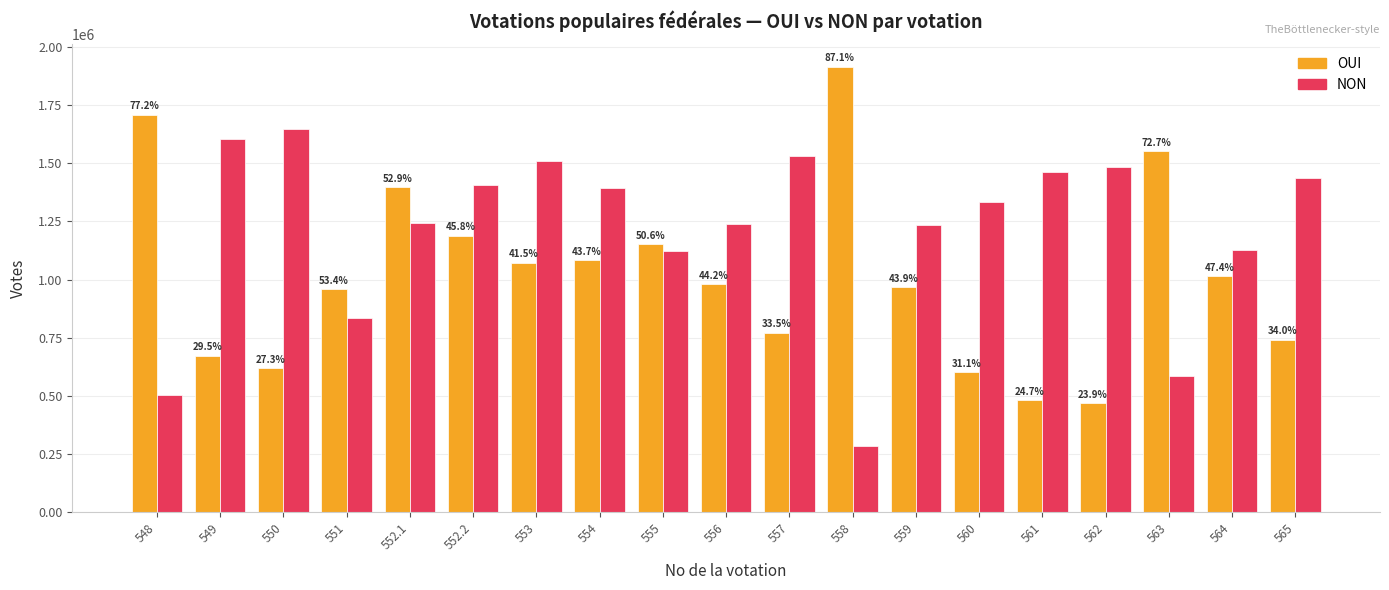

What are all the series names shown in the legend?

OUI, NON